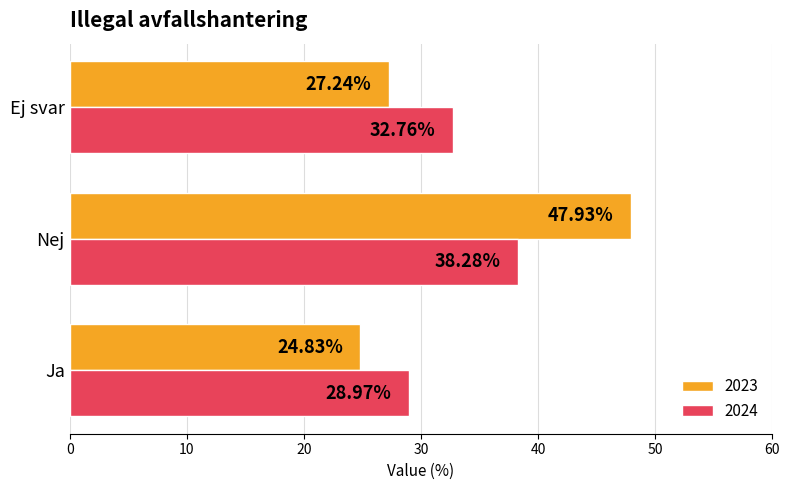

How many data points does each series have?

3